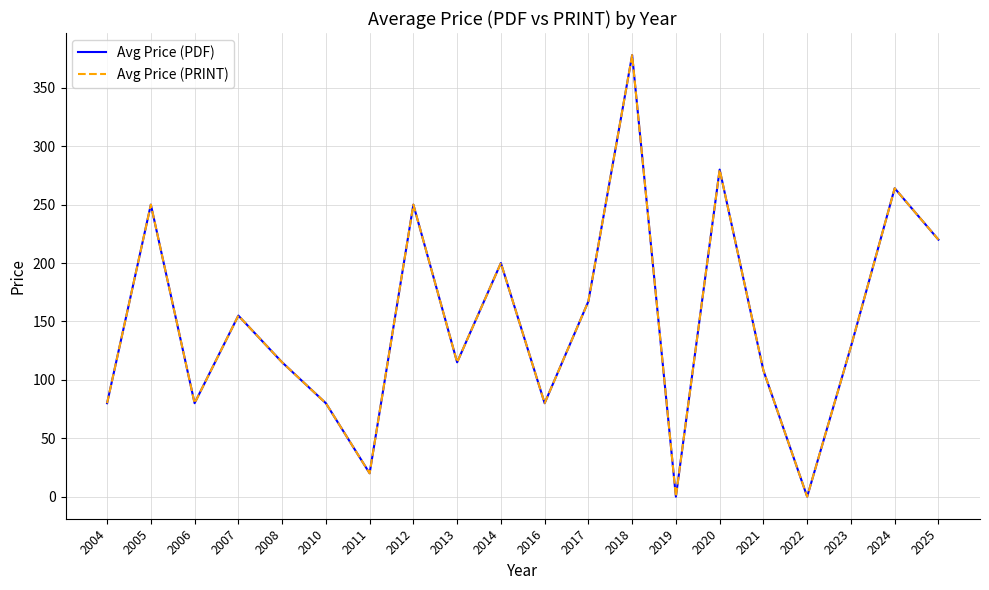

What is the sum of all Avg Price (PDF) values?

2970.6